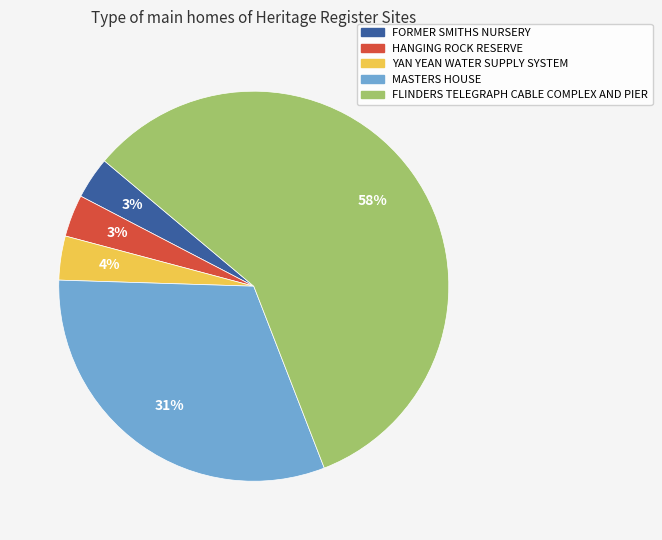

The FLINDERS TELEGRAPH CABLE COMPLEX AND PIER slice represents 64% of the pie. True or false?

False